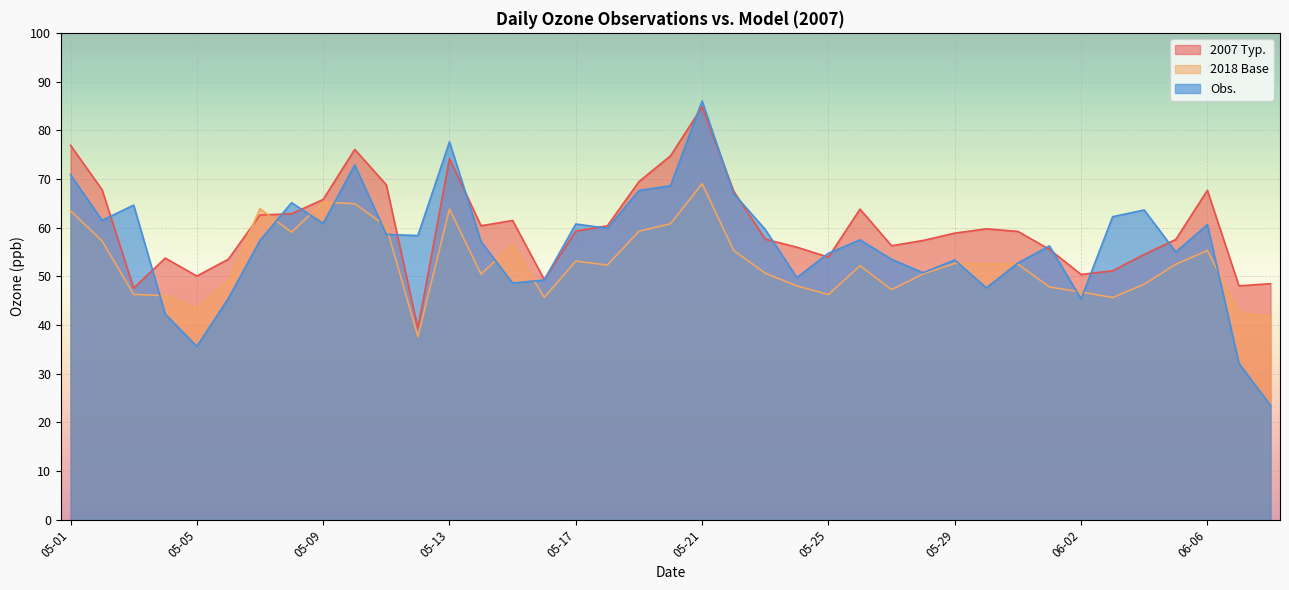

Is it true that Obs. equals 31.0 at 05-02?

False